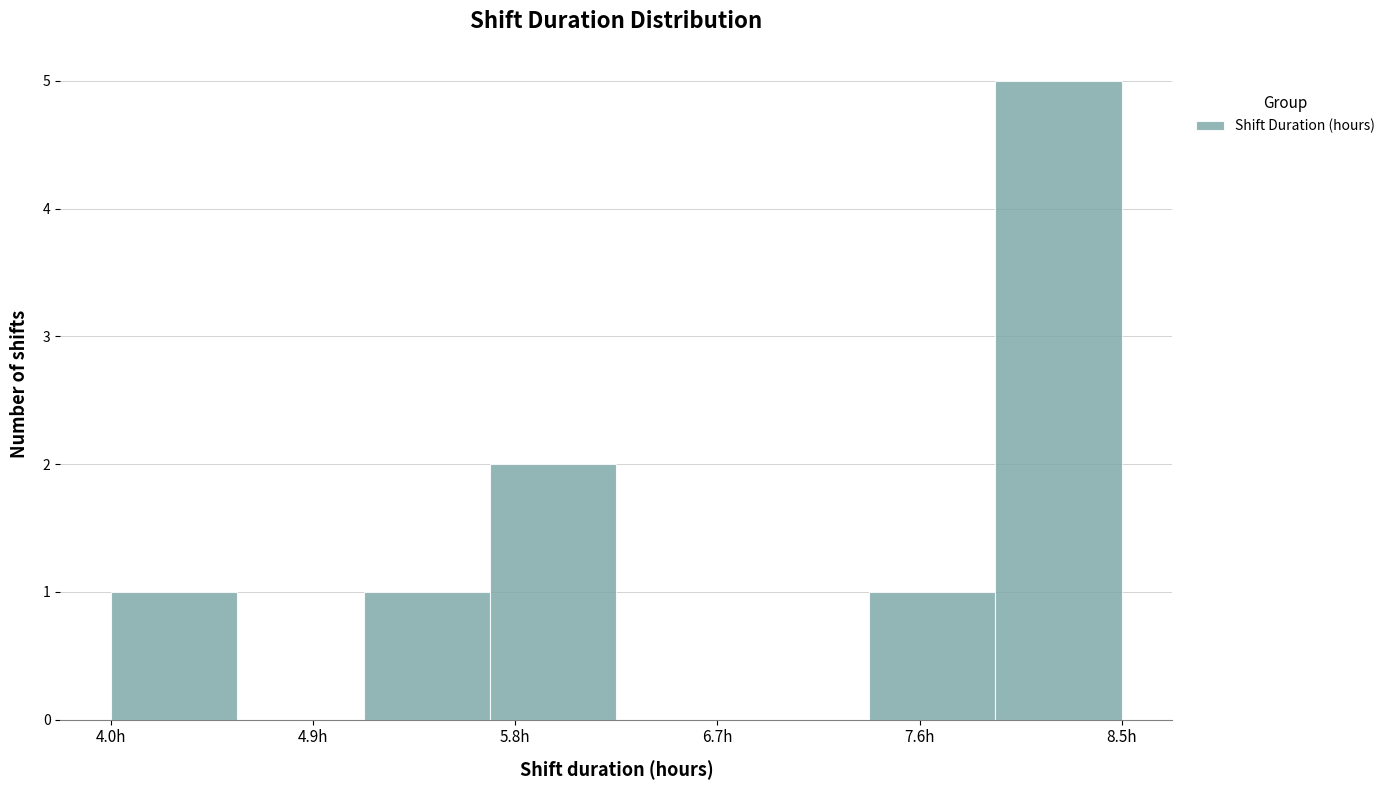

Reading left to right, transcribe this chart: for each bar, give the range it covers on the x-axis and its height. Neither the bar edges nor the heights are printed on the chart, so give them approximately, as read against the axes.

4.0 to 4.6: 1
4.6 to 5.1: 0
5.1 to 5.7: 1
5.7 to 6.3: 2
6.3 to 6.8: 0
6.8 to 7.4: 0
7.4 to 7.9: 1
7.9 to 8.5: 5